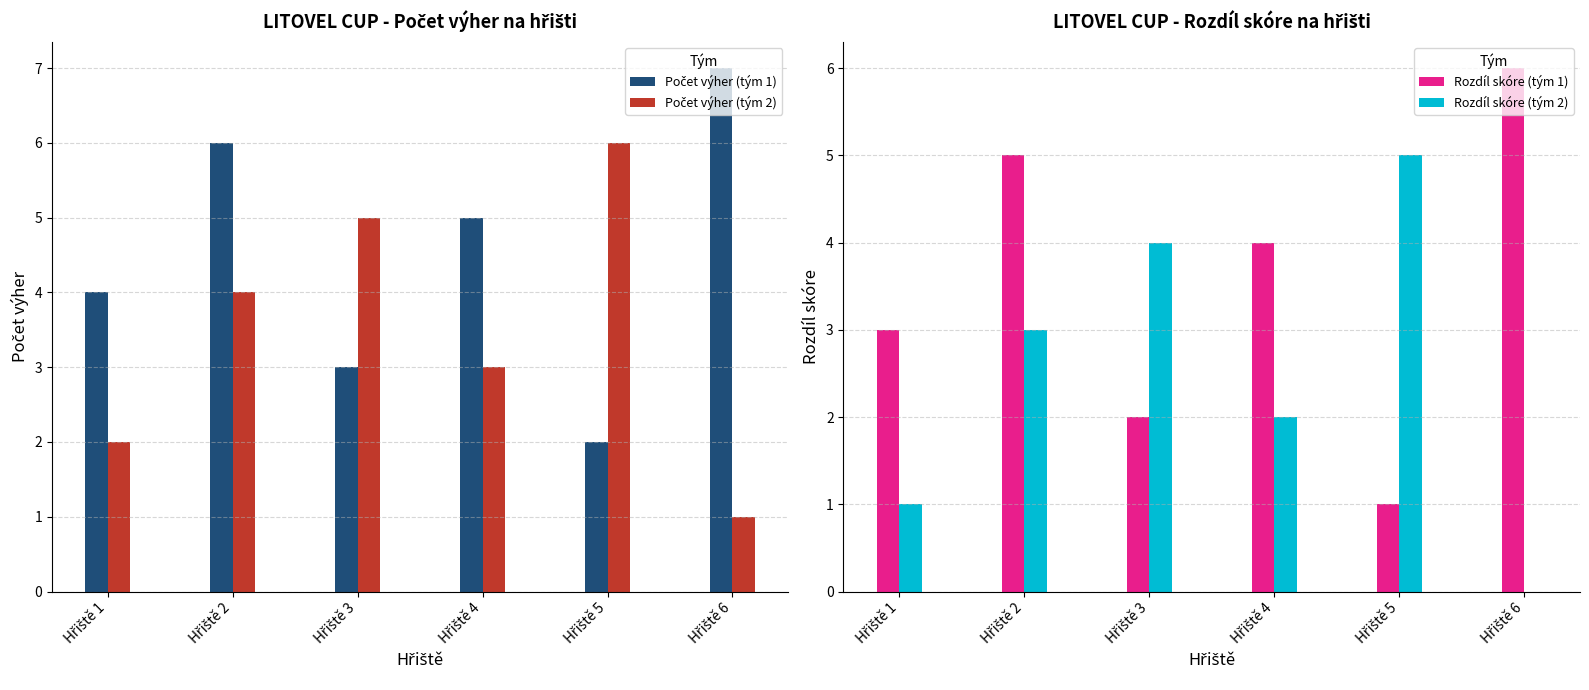

What is the sum of all Rozdíl skóre (tým 1) values?

21